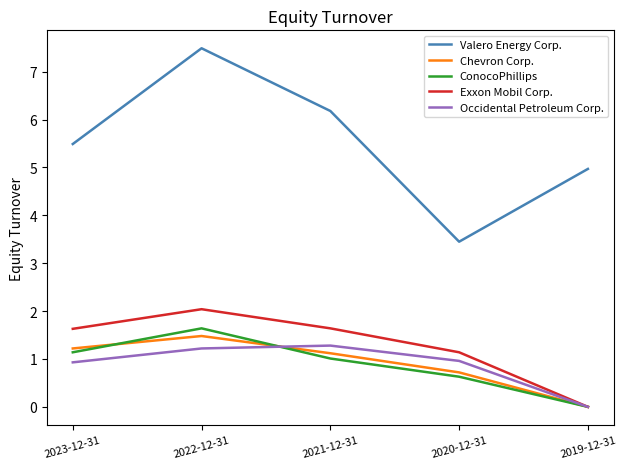

Which series has the largest total across all categories?

Valero Energy Corp.